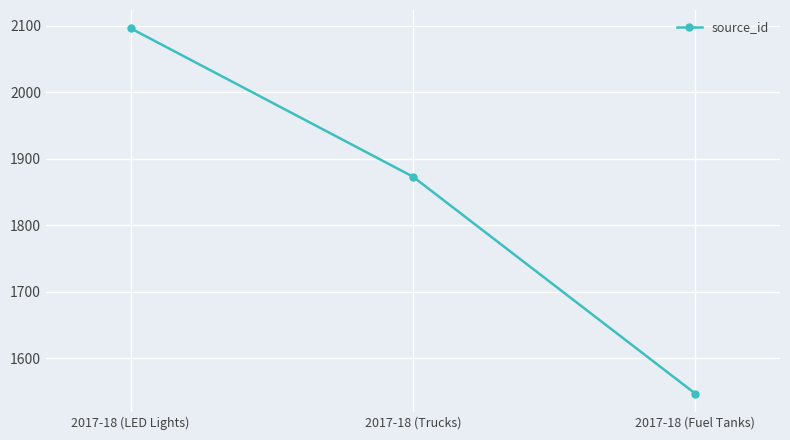

What is the label of the 1st point from the right?

2017-18 (Fuel Tanks)